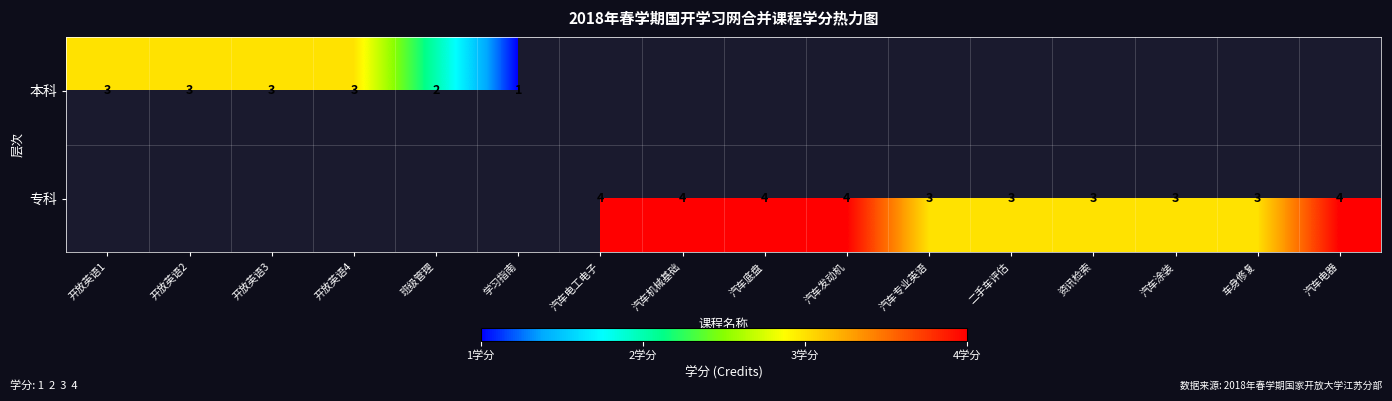

Is the value of 专科 at 汽车涂装 greater than the value of 本科 at 班级管理?

Yes